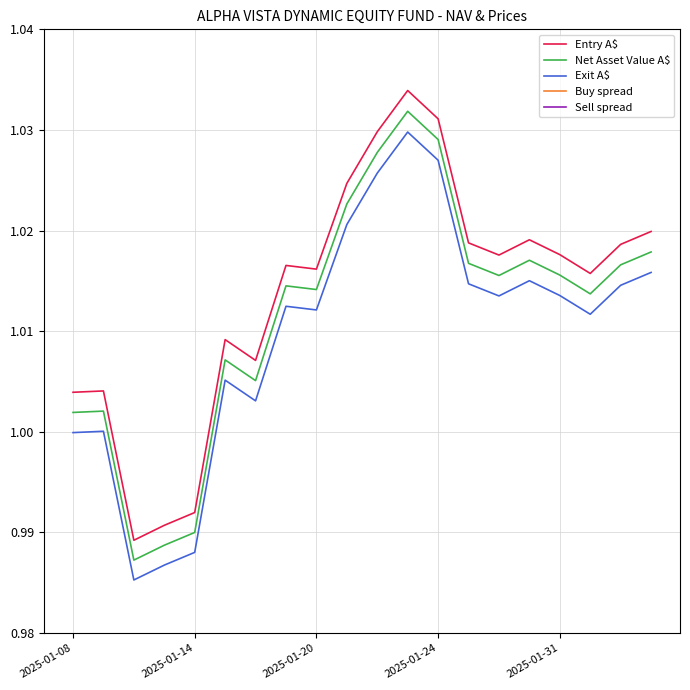

Which series has the largest total across all categories?

Entry A$